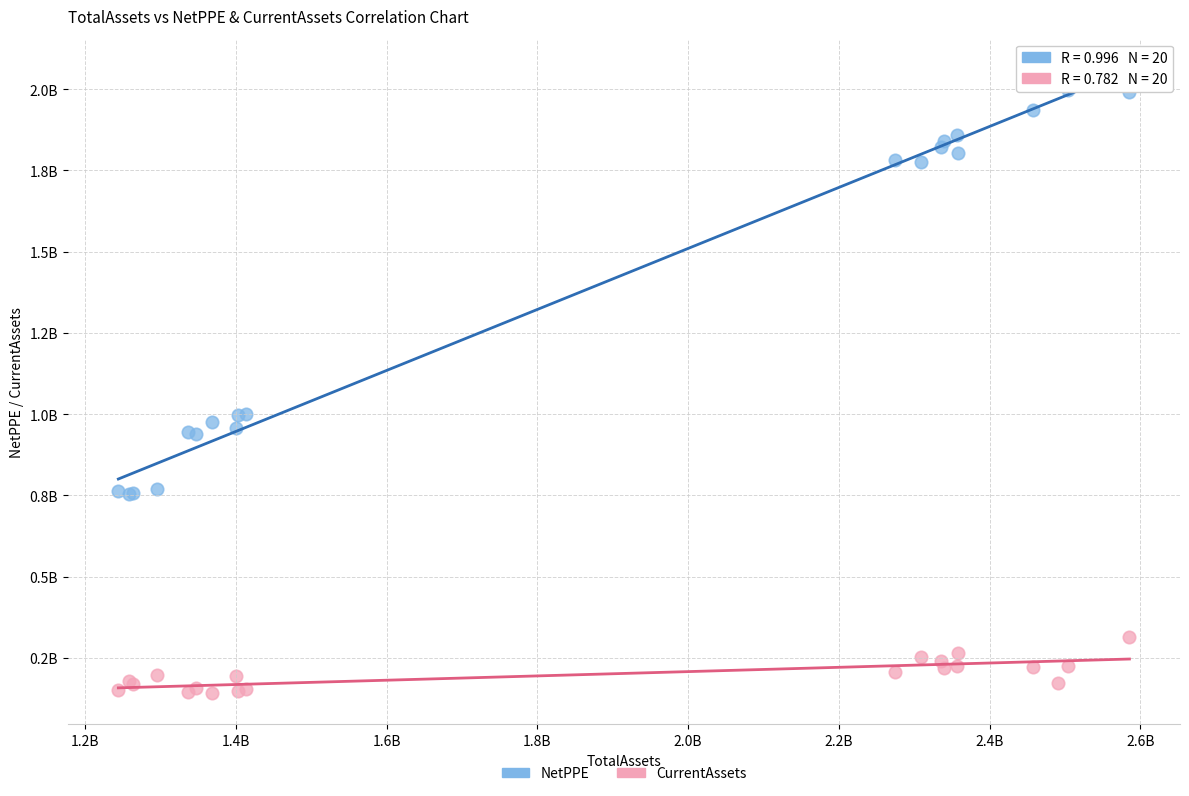

What are all the series names shown in the legend?

NetPPE, CurrentAssets